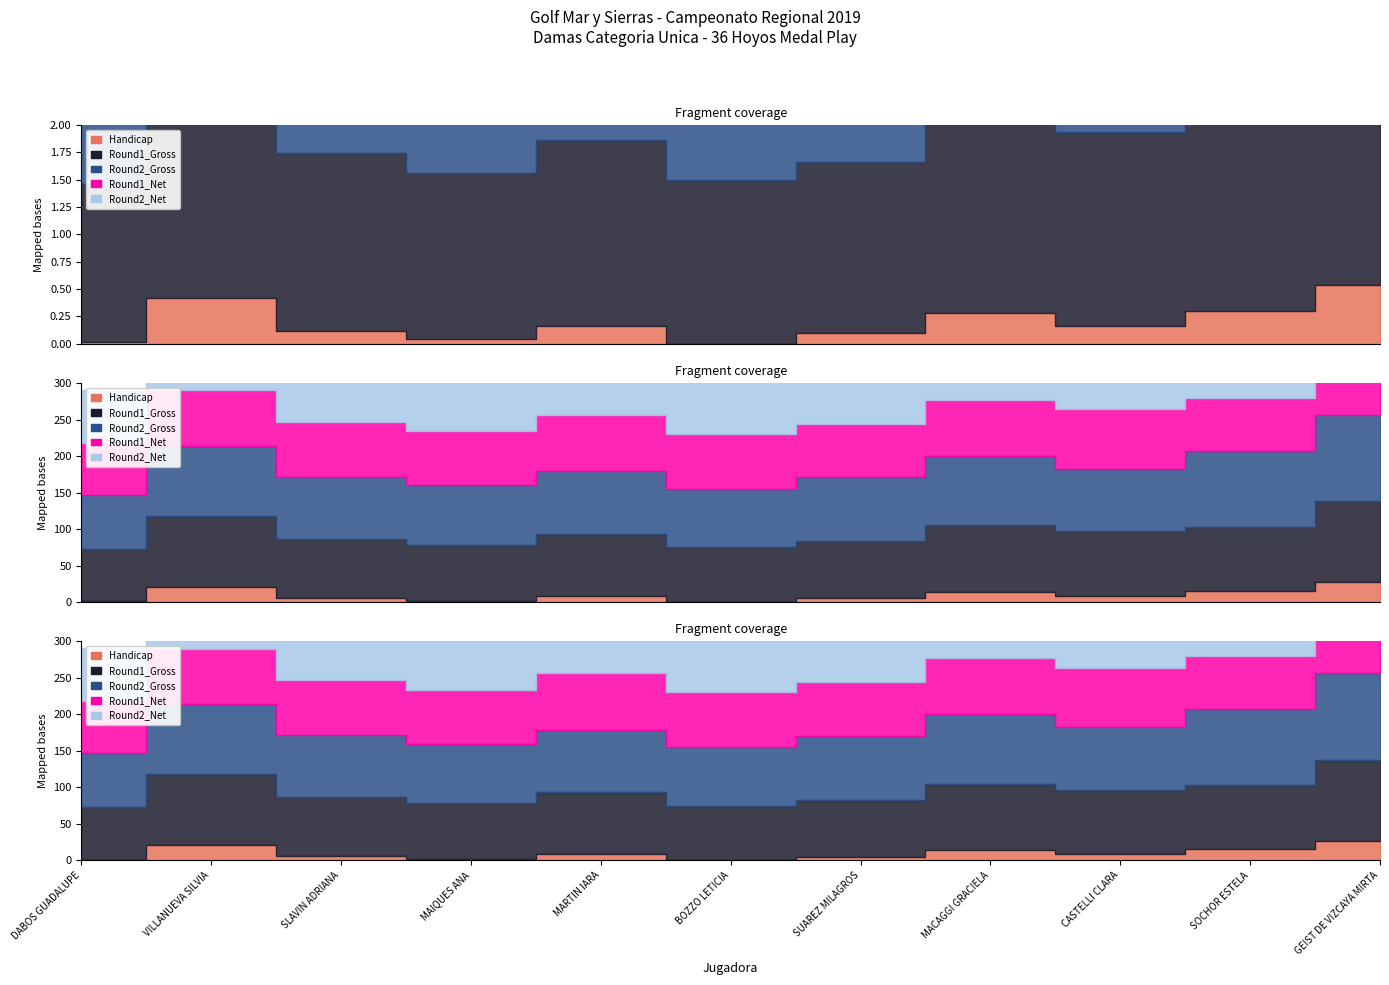

At which category does the chart reach its peak across all series?

GEIST DE VIZCAYA MIRTA